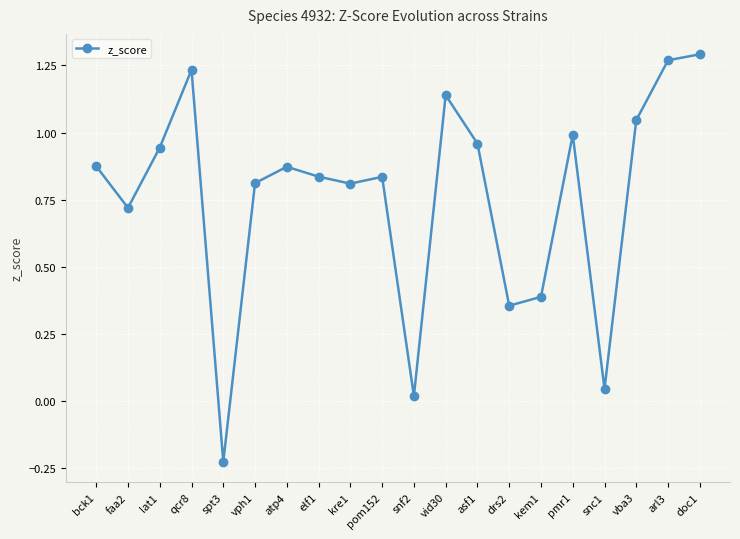

At which label does the data first exceed 0?

bck1